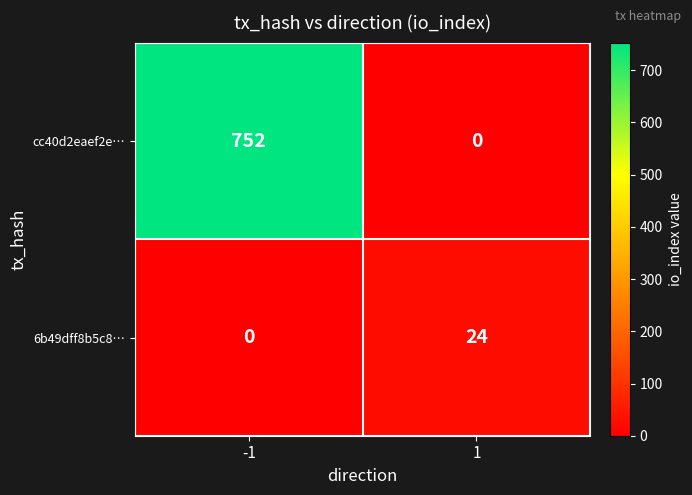

Reading left to right, list all the values displayed in this chart.

cc40d2eaef2e…: 752	0
6b49dff8b5c8…: 0	24